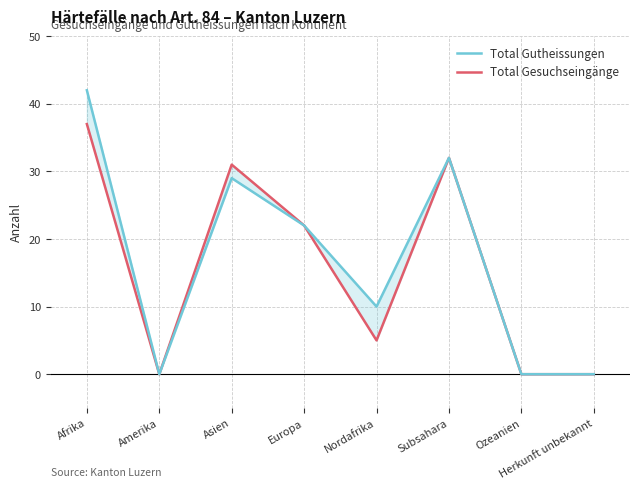

What is the label of the 7th point from the left?

Ozeanien